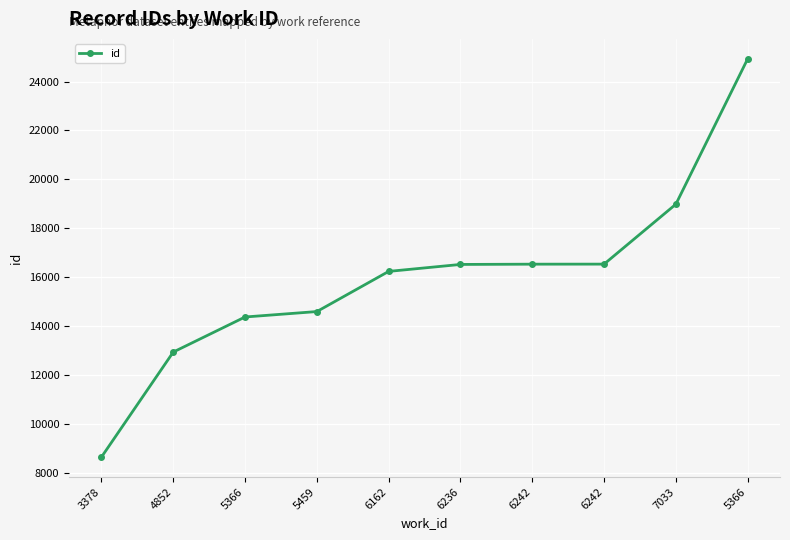

The chart shows a value of 2958 at 3378. True or false?

False